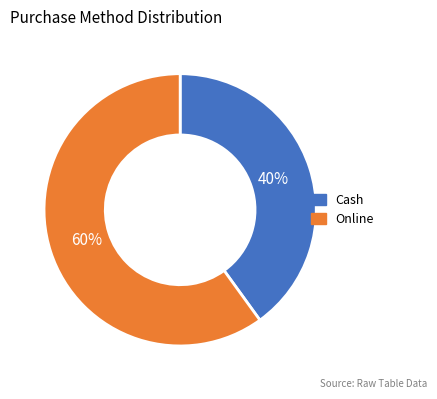

Which category accounts for the majority?

Online